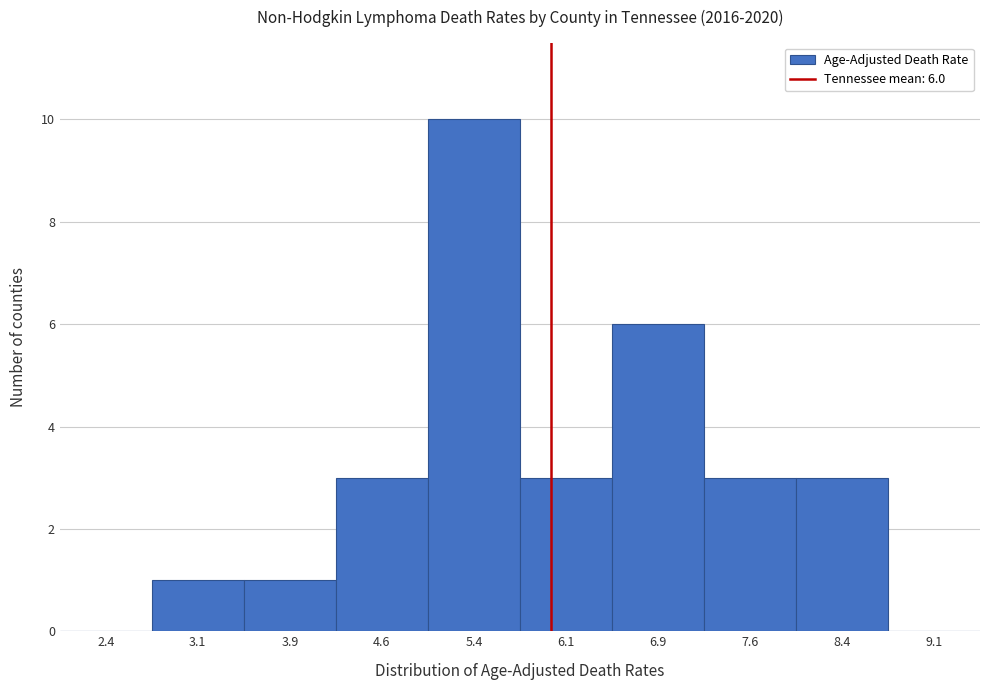

Which range on the x-axis has the tallest bar?

5.00 to 5.75